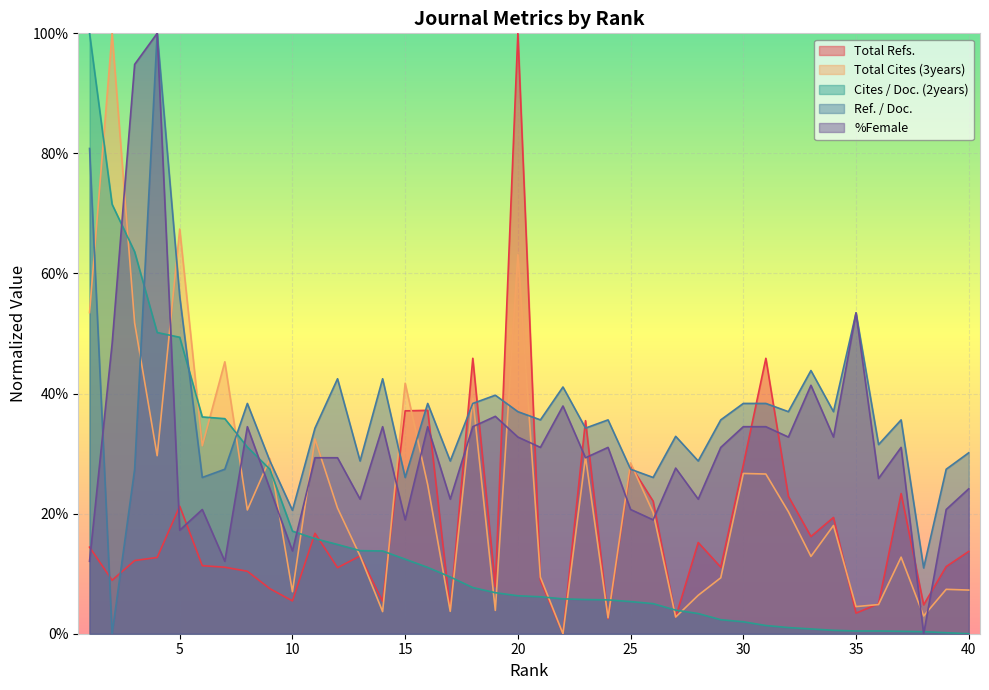

True or false: Cites / Doc. (2years) has a value of 0.1 at 18.

False